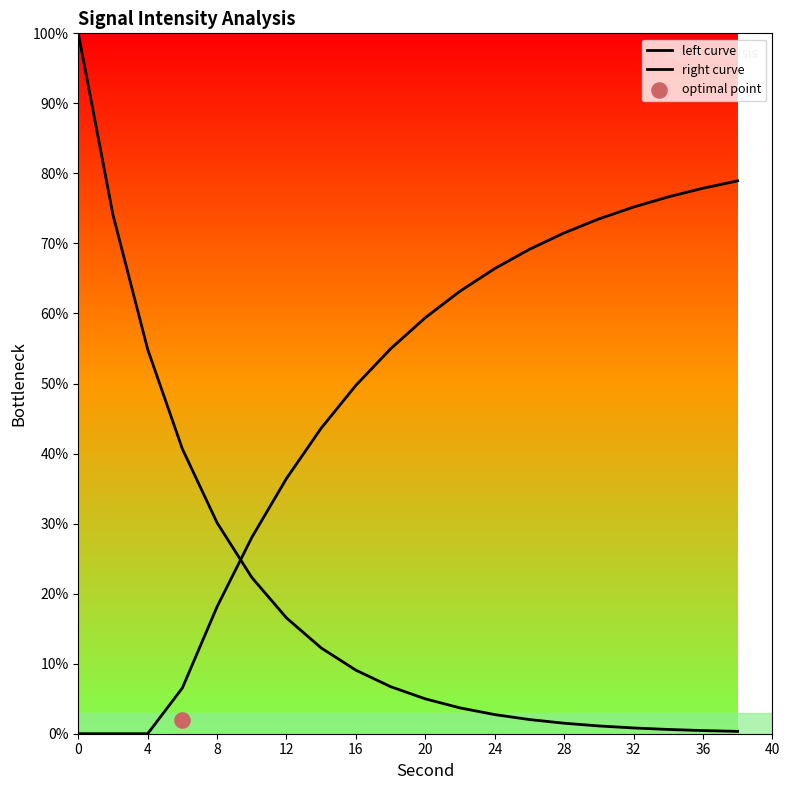

At how many categories does at least one series exceed 58?

12